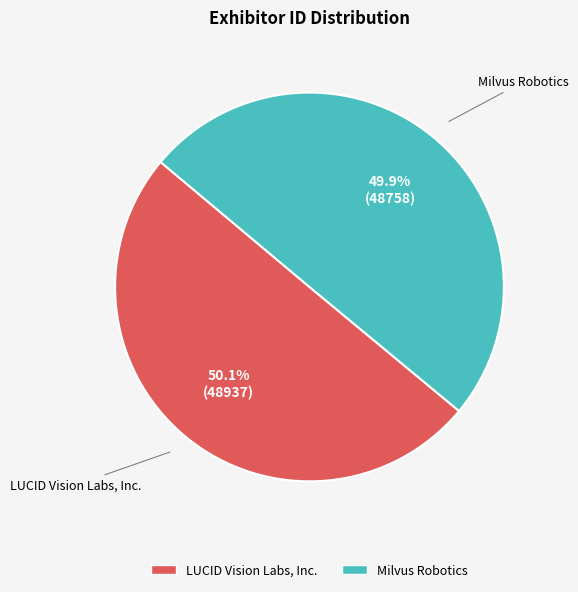

Is there any slice that represents more than half of the pie?

Yes